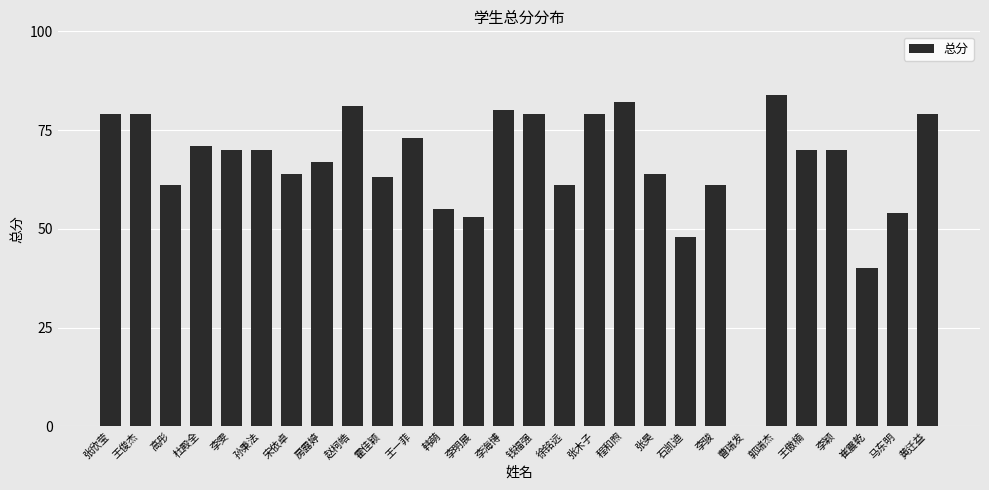

Is it true that the value at 王傲楠 is 70?

True